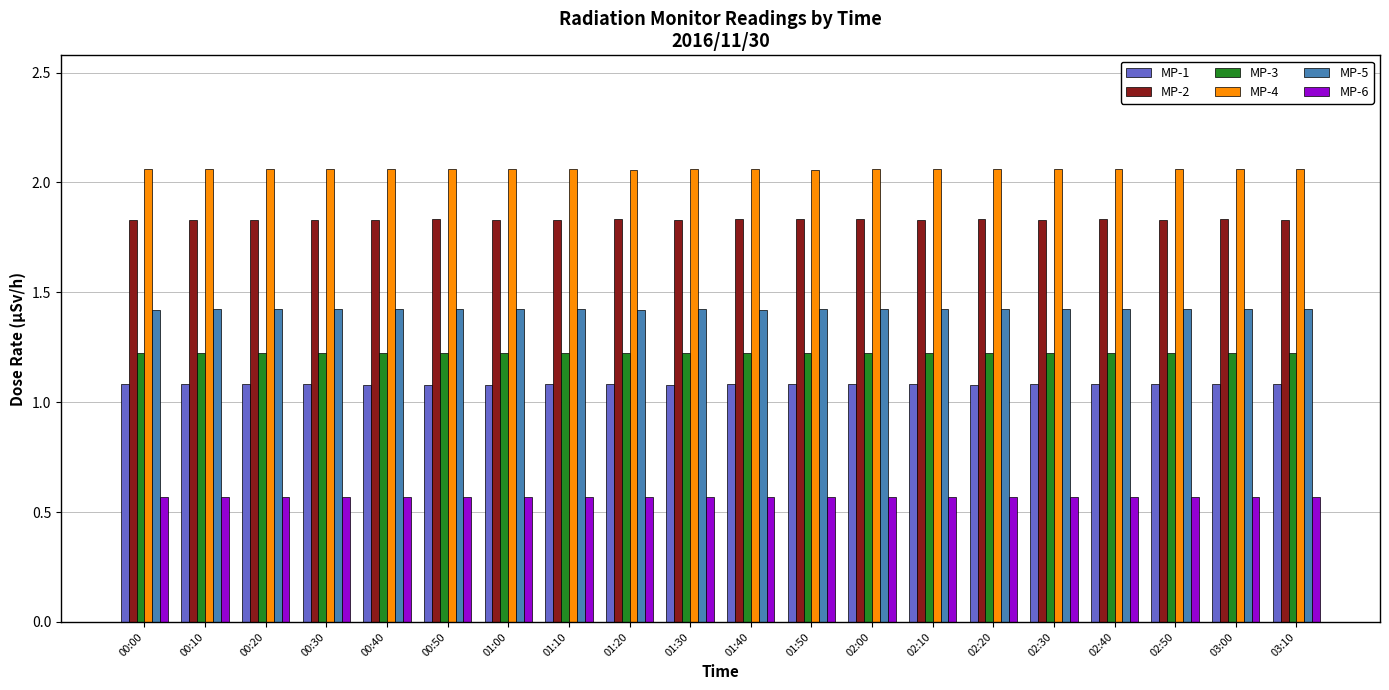

Is the value of MP-6 at 03:10 greater than the value of MP-3 at 00:30?

No